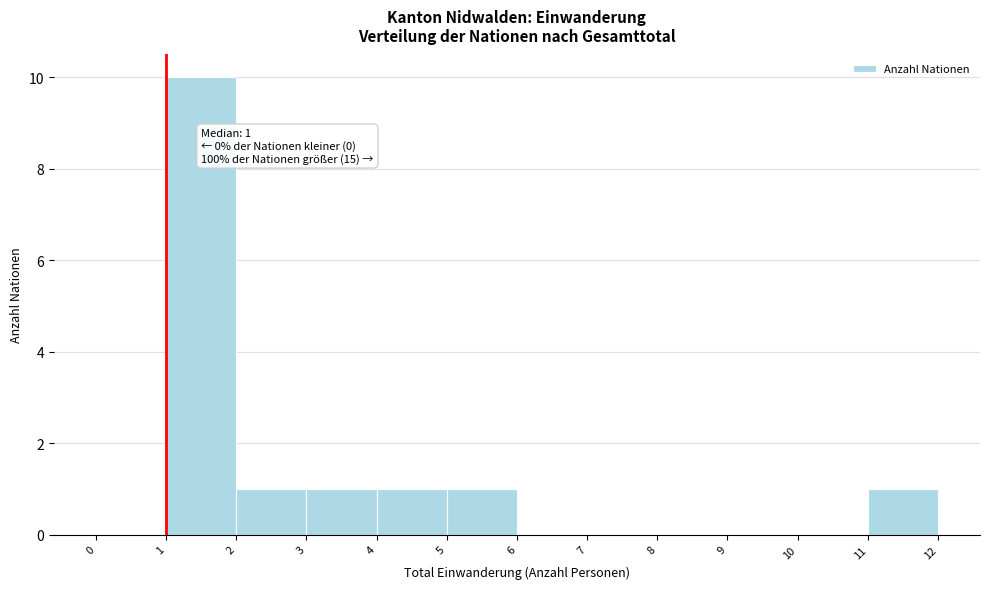

Which range on the x-axis has the tallest bar?

1 to 2